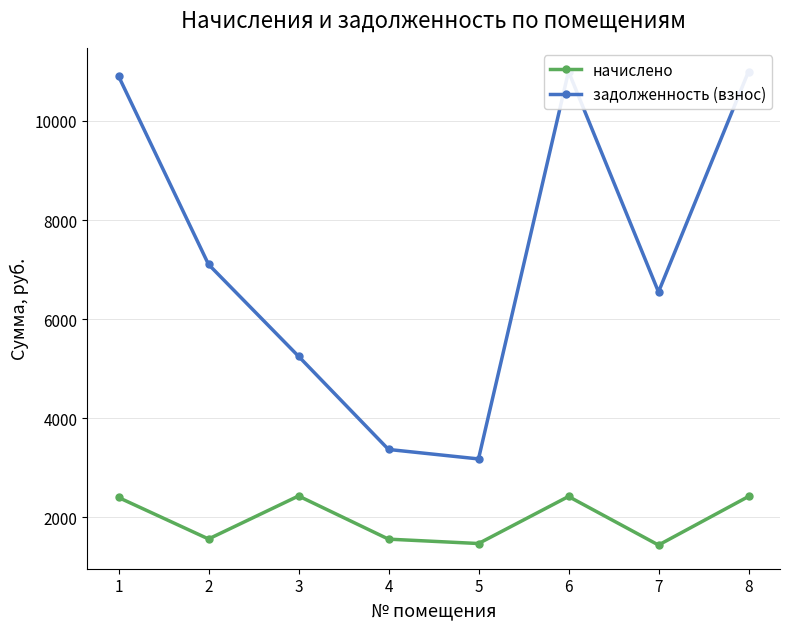

Reading left to right, transcribe all the data shown in this chart.

начислено: 2401.8	1564.9	2432.5	1561.5	1473.1	2422.2	1442.5	2422.2
задолженность (взнос): 10903.4	7104.2	5251.0	3370.9	3179.9	10996.1	6548.3	10996.1